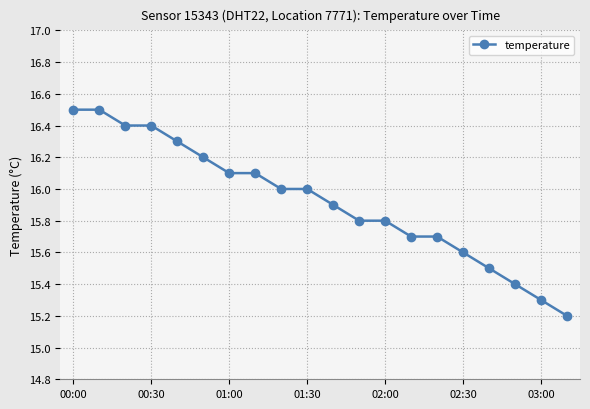

What is the difference between the maximum and minimum values?

1.3